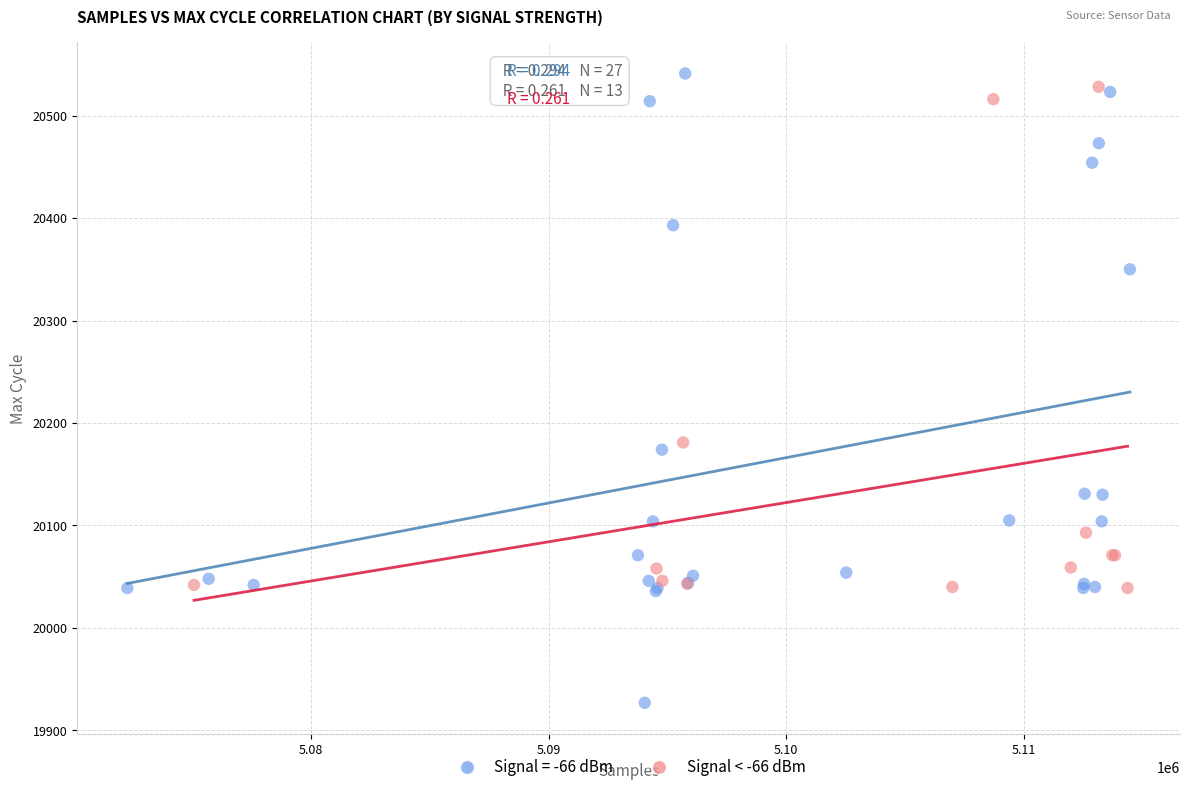

Which series contains the lowest Y value?

Signal = -66 dBm